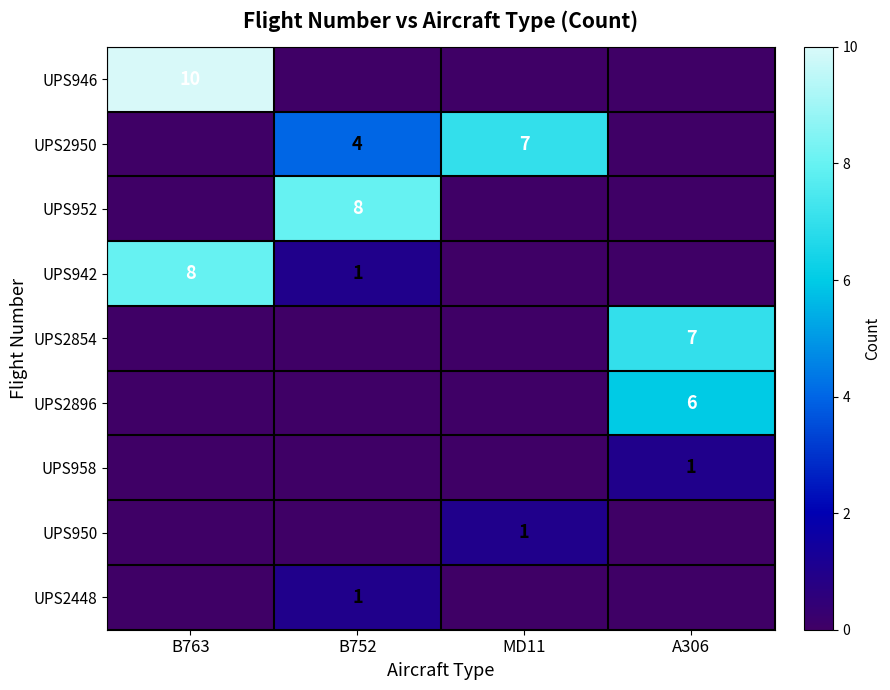

Count the number of categories in the chart.

4